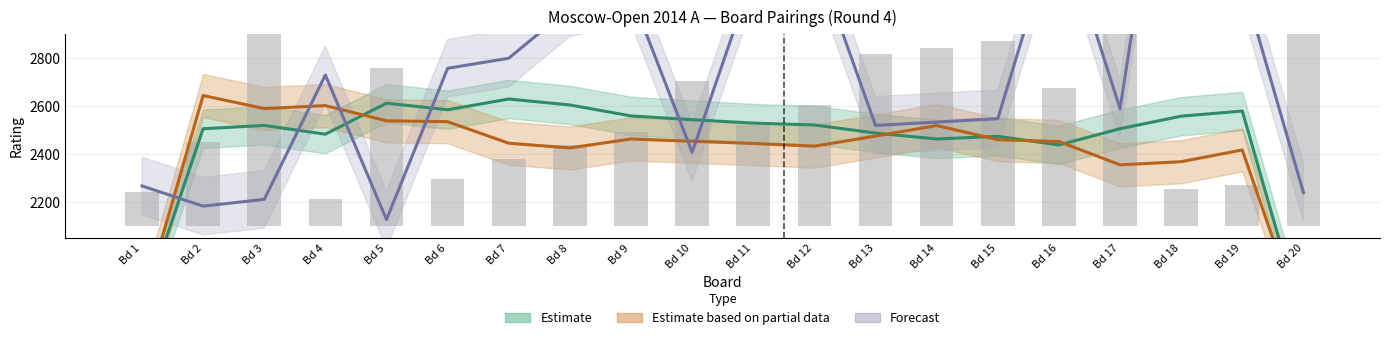

How many bars are there in total?

20